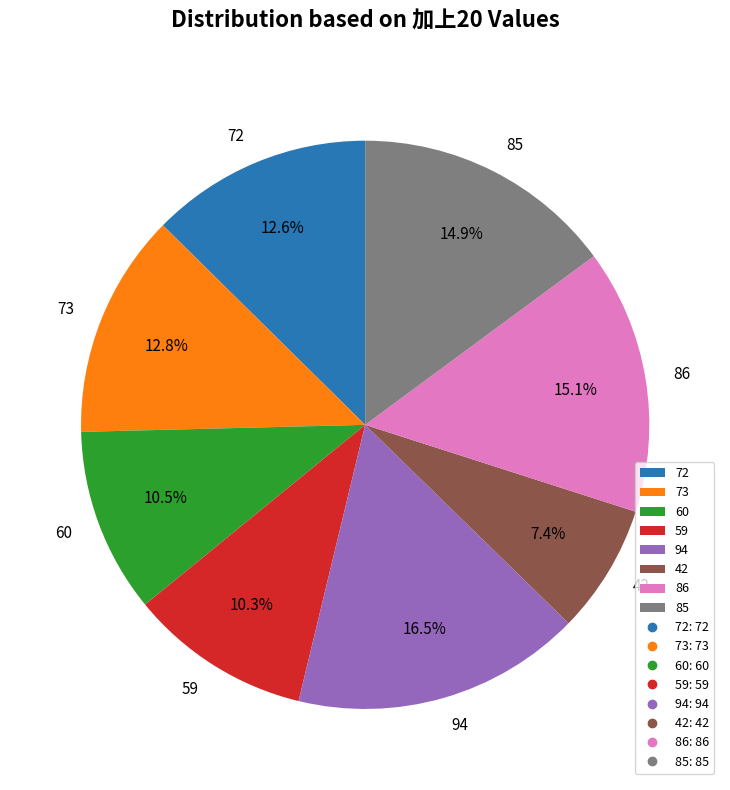

What percentage is NOT represented by 85?

85.1%